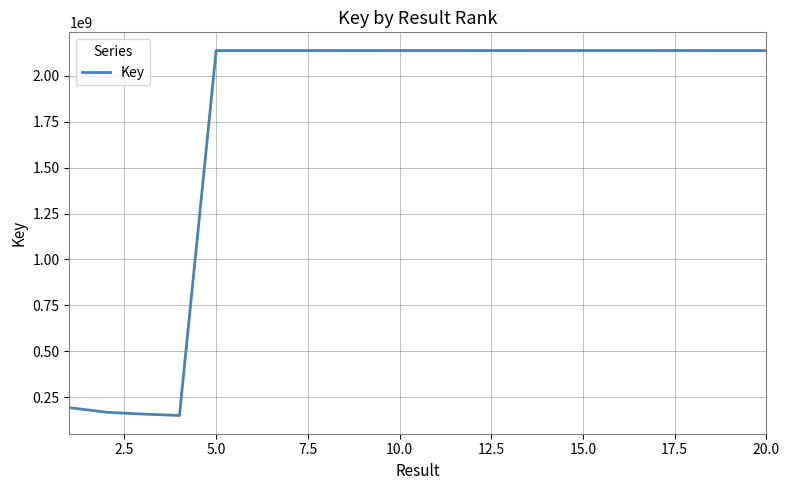

What is the smallest value displayed?

149999036